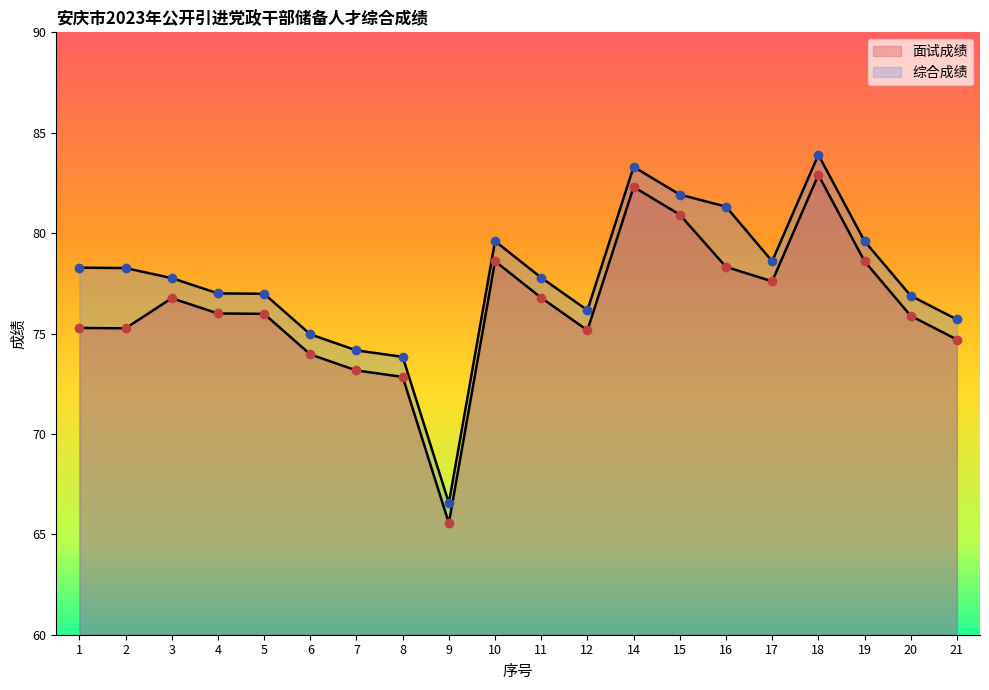

What is the value of the 面试成绩 point at the 6th from the left?

74.0